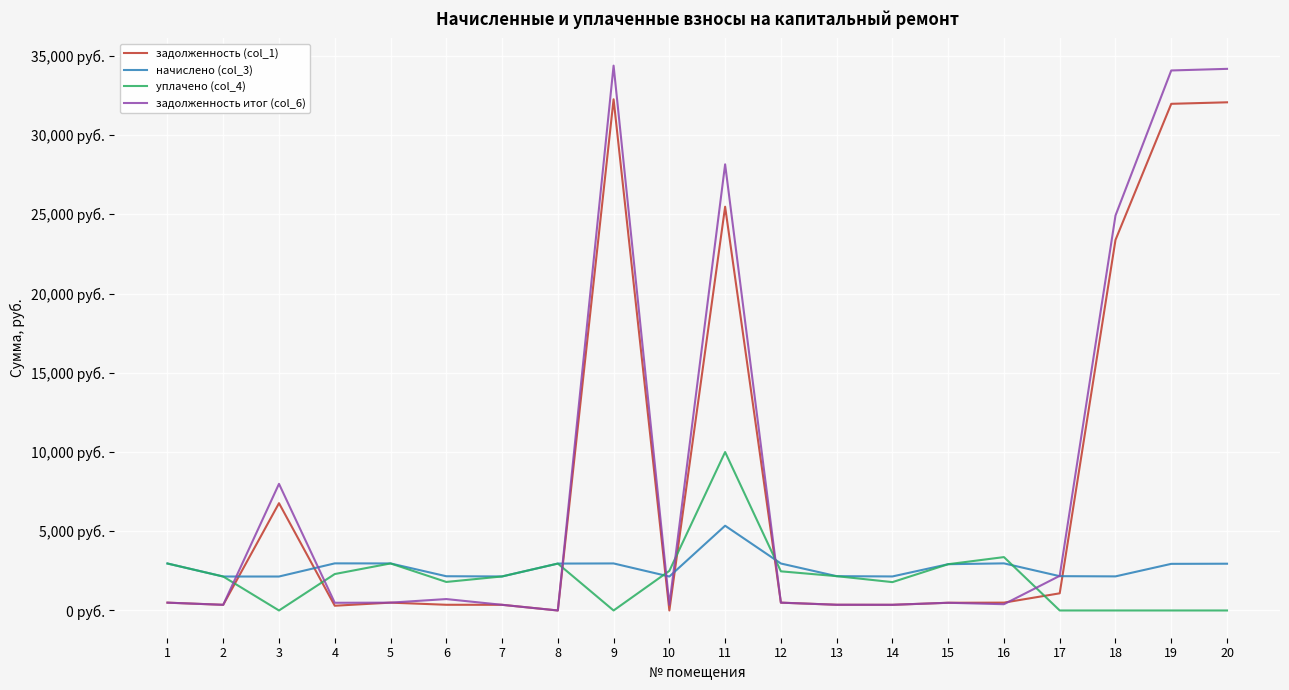

The задолженность итог (col_6) series shows 550.6 at 2. True or false?

False